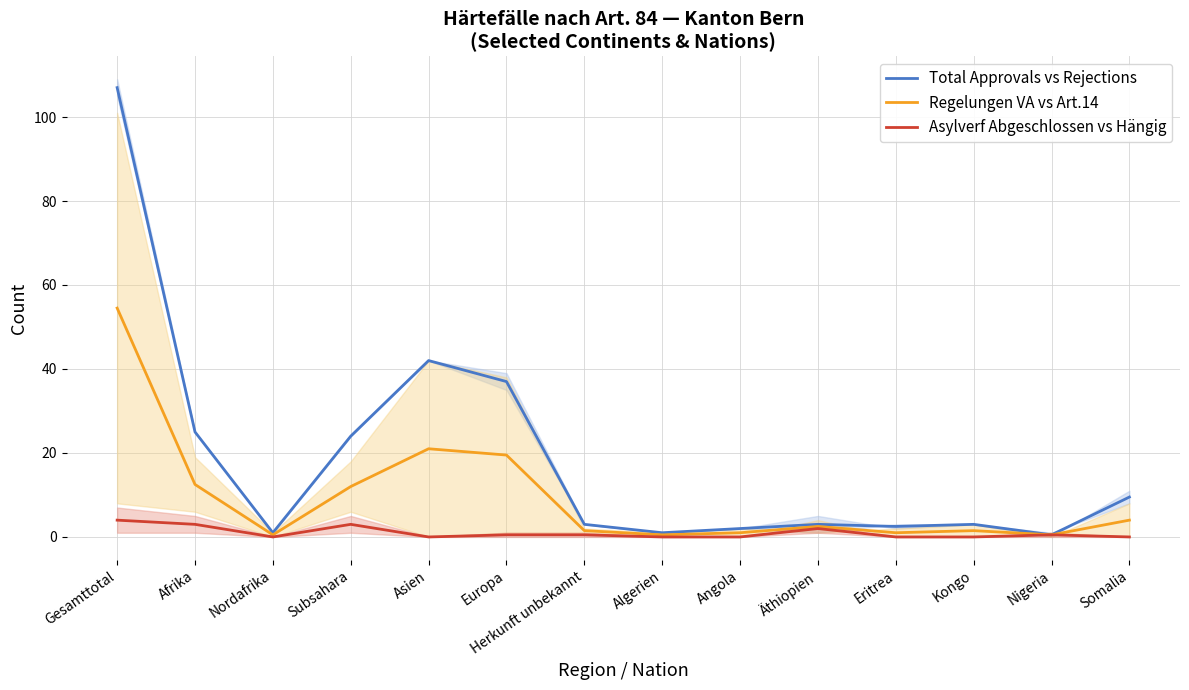

True or false: Regelungen VA vs Art.14 and Total Approvals vs Rejections cross at least once.

False